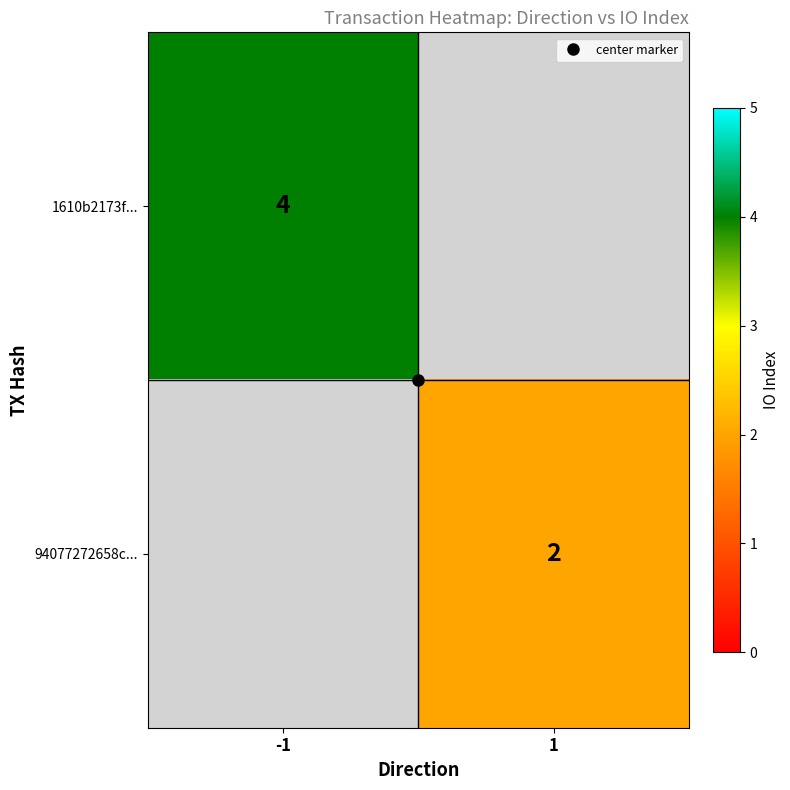

At -1, list the series in order from smallest to largest.

1610b2173f..., 94077272658c...